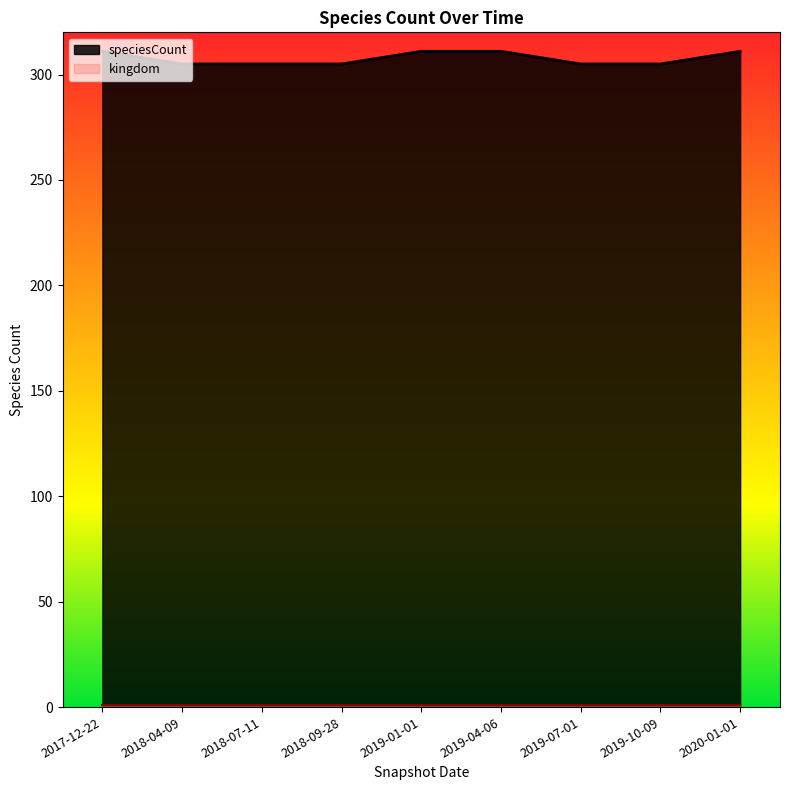

What is the minimum value shown in the chart?

1